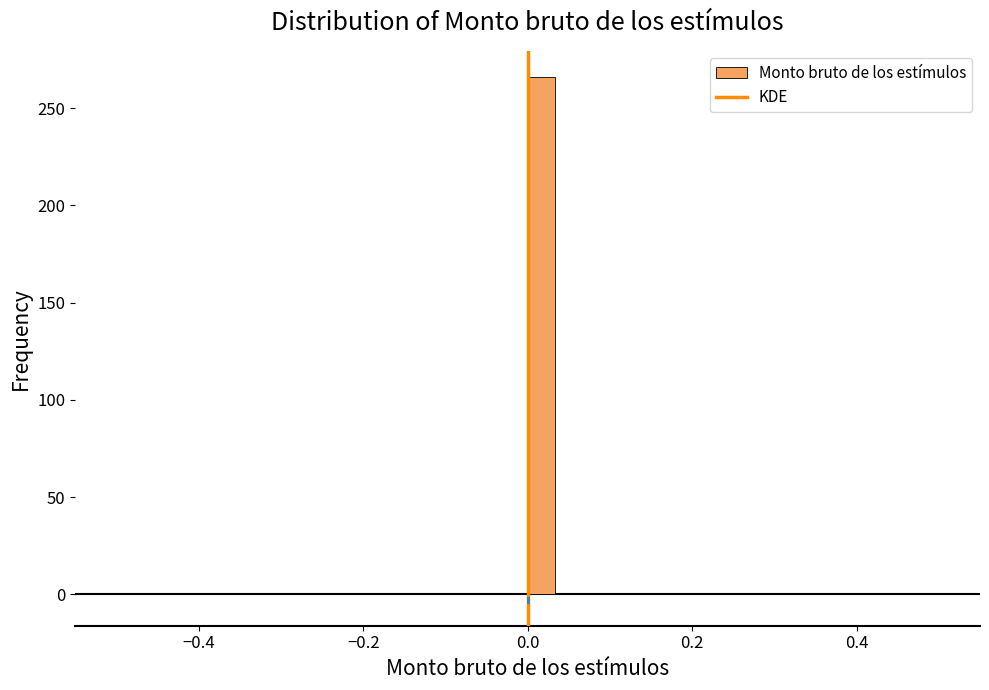

Read against the x-axis, roughly where is the centre of the tallest bar?

0.02